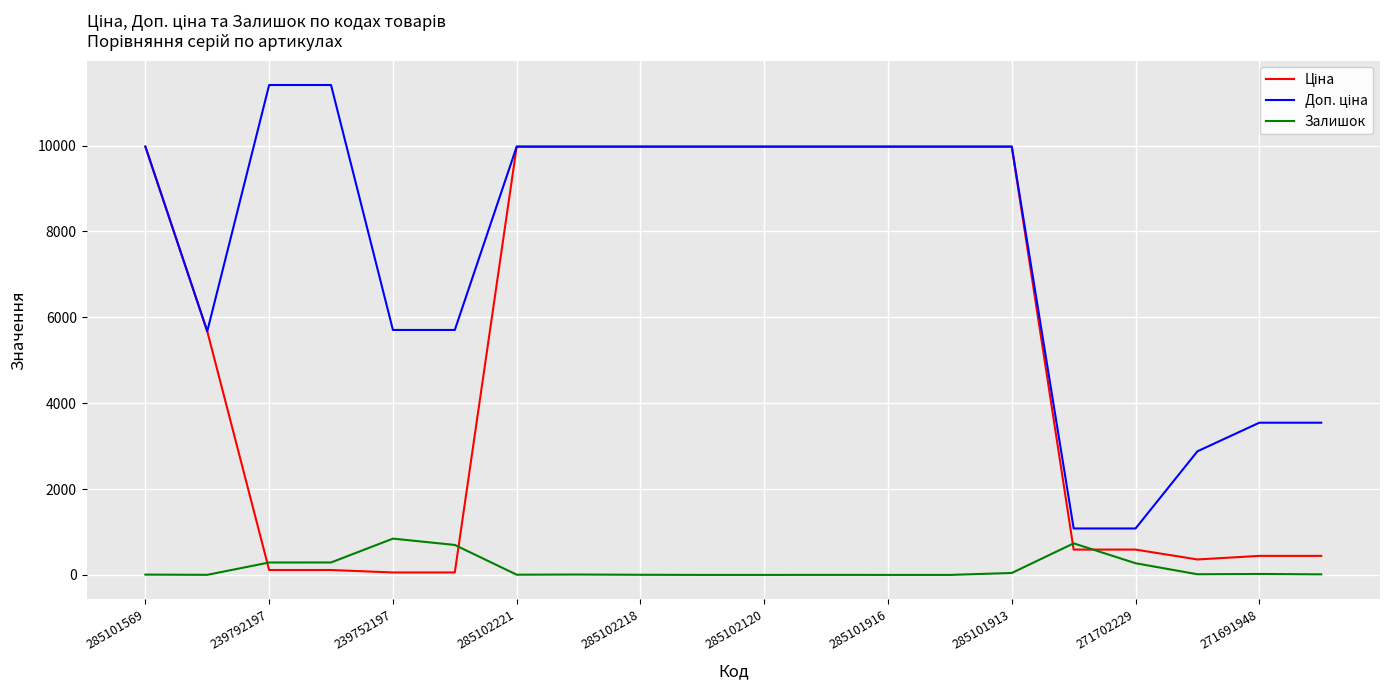

What is the maximum value shown in the chart?

11410.0